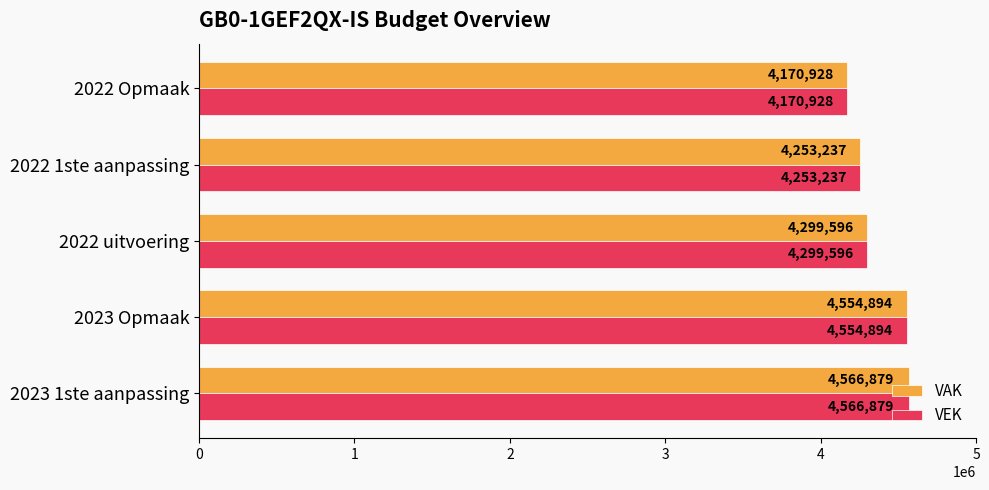

Rank the categories by VAK value from lowest to highest.

2022 Opmaak, 2022 1ste aanpassing, 2022 uitvoering, 2023 Opmaak, 2023 1ste aanpassing